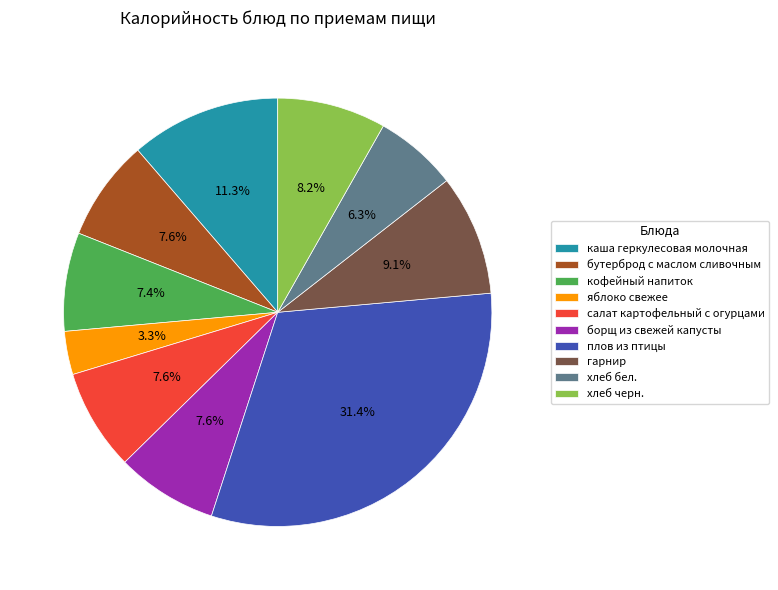

Which category has the smallest portion of the pie?

яблоко свежее